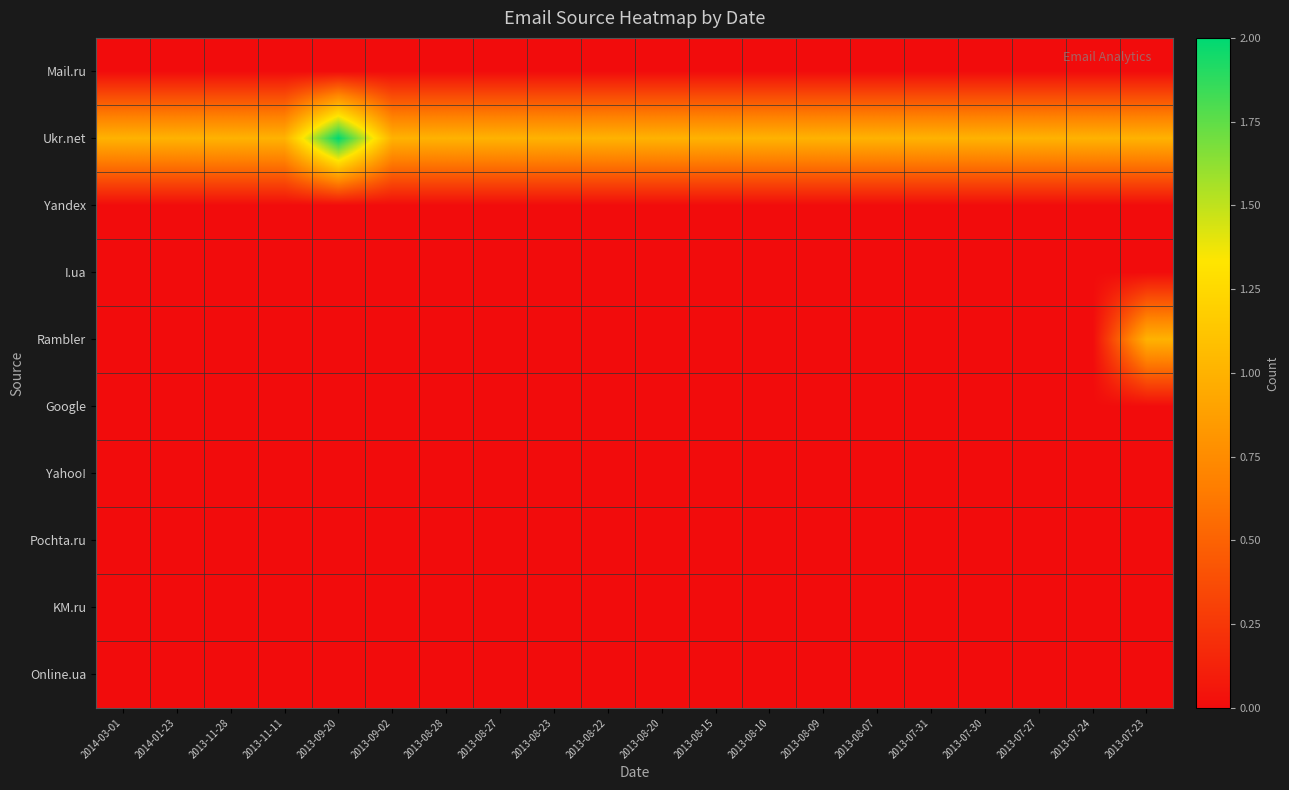

Reading left to right, extract all data points from this chart.

Mail.ru: 2014-03-01=0	2014-01-23=0	2013-11-28=0	2013-11-11=0	2013-09-20=0	2013-09-02=0	2013-08-28=0	2013-08-27=0	2013-08-23=0	2013-08-22=0	2013-08-20=0	2013-08-15=0	2013-08-10=0	2013-08-09=0	2013-08-07=0	2013-07-31=0	2013-07-30=0	2013-07-27=0	2013-07-24=0	2013-07-23=0
Ukr.net: 2014-03-01=1	2014-01-23=1	2013-11-28=1	2013-11-11=1	2013-09-20=2	2013-09-02=1	2013-08-28=1	2013-08-27=1	2013-08-23=1	2013-08-22=1	2013-08-20=1	2013-08-15=1	2013-08-10=1	2013-08-09=1	2013-08-07=1	2013-07-31=1	2013-07-30=1	2013-07-27=1	2013-07-24=1	2013-07-23=1
Yandex: 2014-03-01=0	2014-01-23=0	2013-11-28=0	2013-11-11=0	2013-09-20=0	2013-09-02=0	2013-08-28=0	2013-08-27=0	2013-08-23=0	2013-08-22=0	2013-08-20=0	2013-08-15=0	2013-08-10=0	2013-08-09=0	2013-08-07=0	2013-07-31=0	2013-07-30=0	2013-07-27=0	2013-07-24=0	2013-07-23=0
I.ua: 2014-03-01=0	2014-01-23=0	2013-11-28=0	2013-11-11=0	2013-09-20=0	2013-09-02=0	2013-08-28=0	2013-08-27=0	2013-08-23=0	2013-08-22=0	2013-08-20=0	2013-08-15=0	2013-08-10=0	2013-08-09=0	2013-08-07=0	2013-07-31=0	2013-07-30=0	2013-07-27=0	2013-07-24=0	2013-07-23=0
Rambler: 2014-03-01=0	2014-01-23=0	2013-11-28=0	2013-11-11=0	2013-09-20=0	2013-09-02=0	2013-08-28=0	2013-08-27=0	2013-08-23=0	2013-08-22=0	2013-08-20=0	2013-08-15=0	2013-08-10=0	2013-08-09=0	2013-08-07=0	2013-07-31=0	2013-07-30=0	2013-07-27=0	2013-07-24=0	2013-07-23=1
Google: 2014-03-01=0	2014-01-23=0	2013-11-28=0	2013-11-11=0	2013-09-20=0	2013-09-02=0	2013-08-28=0	2013-08-27=0	2013-08-23=0	2013-08-22=0	2013-08-20=0	2013-08-15=0	2013-08-10=0	2013-08-09=0	2013-08-07=0	2013-07-31=0	2013-07-30=0	2013-07-27=0	2013-07-24=0	2013-07-23=0
Yahoo!: 2014-03-01=0	2014-01-23=0	2013-11-28=0	2013-11-11=0	2013-09-20=0	2013-09-02=0	2013-08-28=0	2013-08-27=0	2013-08-23=0	2013-08-22=0	2013-08-20=0	2013-08-15=0	2013-08-10=0	2013-08-09=0	2013-08-07=0	2013-07-31=0	2013-07-30=0	2013-07-27=0	2013-07-24=0	2013-07-23=0
Pochta.ru: 2014-03-01=0	2014-01-23=0	2013-11-28=0	2013-11-11=0	2013-09-20=0	2013-09-02=0	2013-08-28=0	2013-08-27=0	2013-08-23=0	2013-08-22=0	2013-08-20=0	2013-08-15=0	2013-08-10=0	2013-08-09=0	2013-08-07=0	2013-07-31=0	2013-07-30=0	2013-07-27=0	2013-07-24=0	2013-07-23=0
KM.ru: 2014-03-01=0	2014-01-23=0	2013-11-28=0	2013-11-11=0	2013-09-20=0	2013-09-02=0	2013-08-28=0	2013-08-27=0	2013-08-23=0	2013-08-22=0	2013-08-20=0	2013-08-15=0	2013-08-10=0	2013-08-09=0	2013-08-07=0	2013-07-31=0	2013-07-30=0	2013-07-27=0	2013-07-24=0	2013-07-23=0
Online.ua: 2014-03-01=0	2014-01-23=0	2013-11-28=0	2013-11-11=0	2013-09-20=0	2013-09-02=0	2013-08-28=0	2013-08-27=0	2013-08-23=0	2013-08-22=0	2013-08-20=0	2013-08-15=0	2013-08-10=0	2013-08-09=0	2013-08-07=0	2013-07-31=0	2013-07-30=0	2013-07-27=0	2013-07-24=0	2013-07-23=0